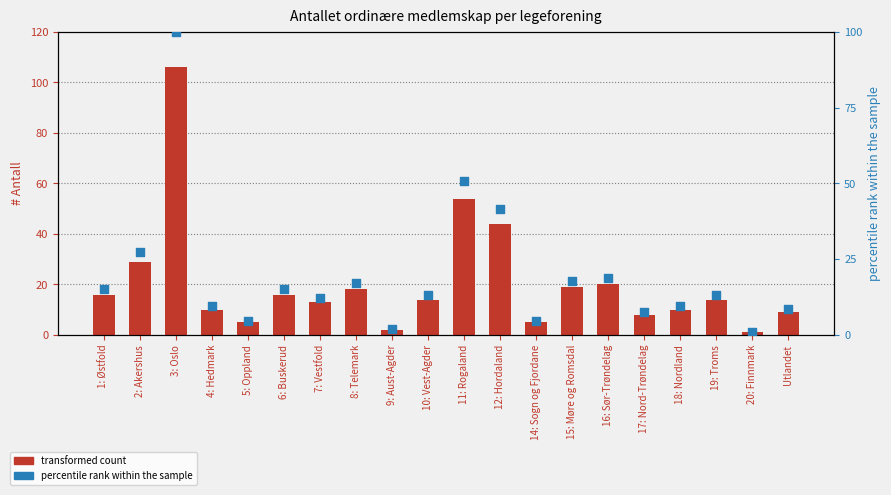

Which series has the largest total across all categories?

# Antall (count)